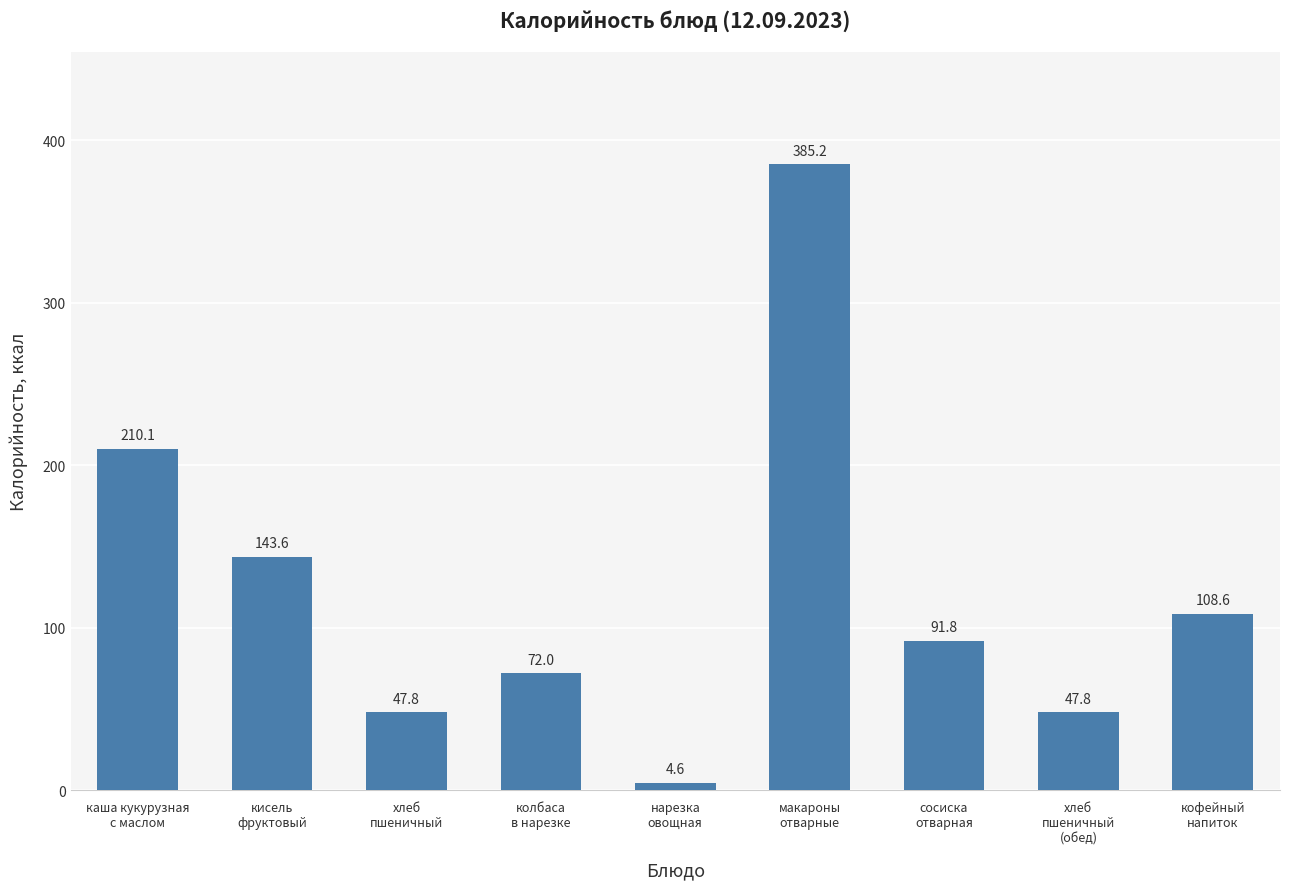

What is the smallest value displayed?

4.6